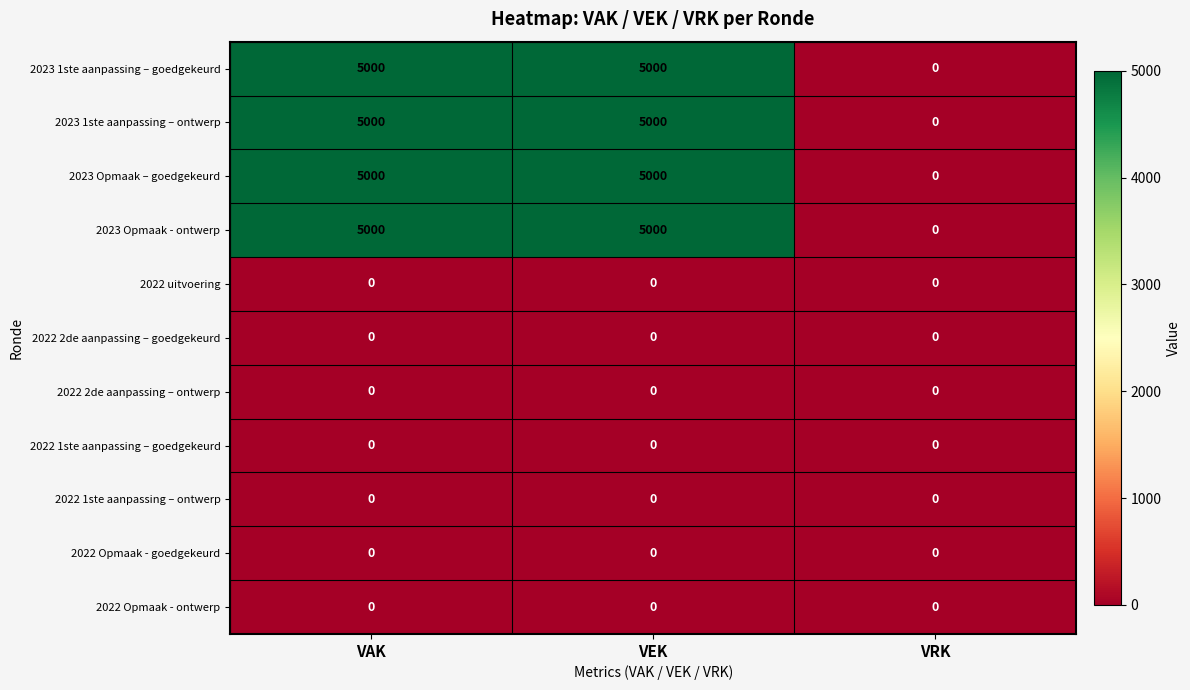

What is the spread (max minus min) of values at VAK?

5000